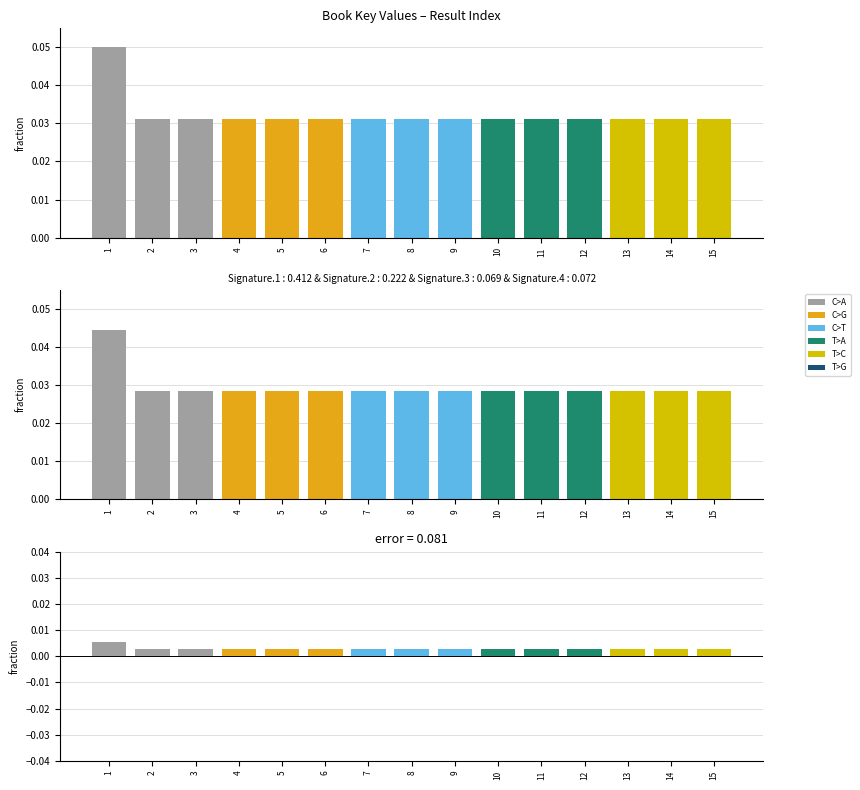

List the labels in order of Error value, largest first.

1, 3, 14, 15, 7, 4, 9, 6, 8, 10, 11, 5, 13, 12, 2